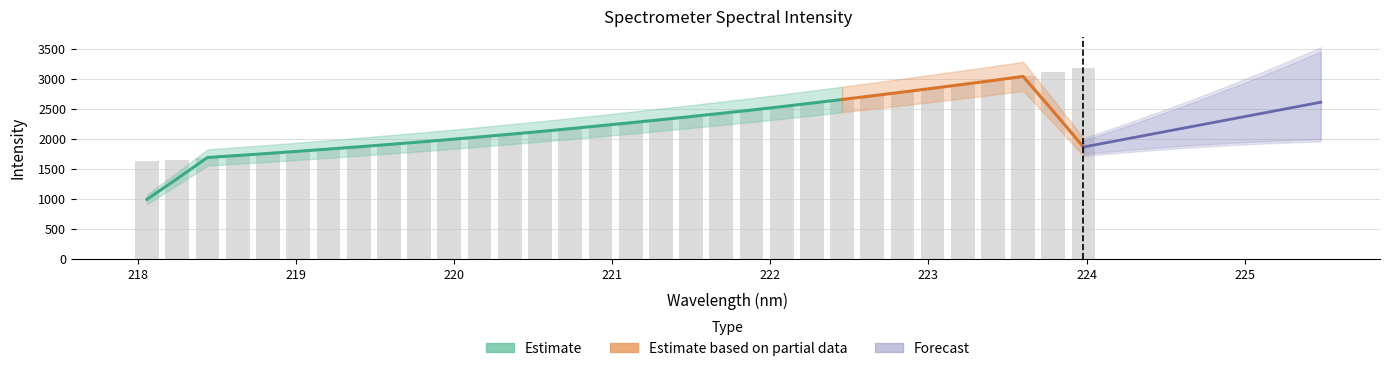

Between 221.4993 and 221.1174, which is larger?

221.4993